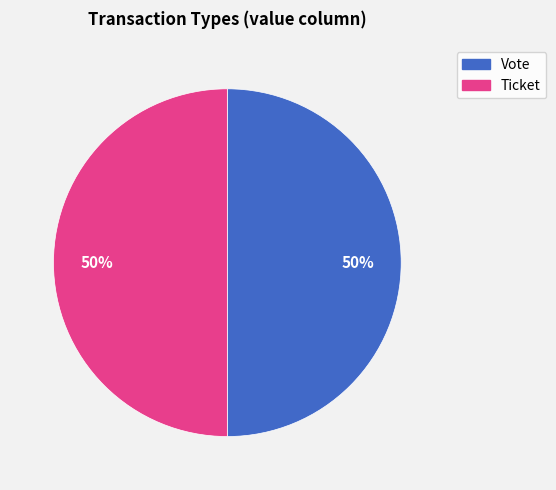

The Vote slice represents 50% of the pie. True or false?

True